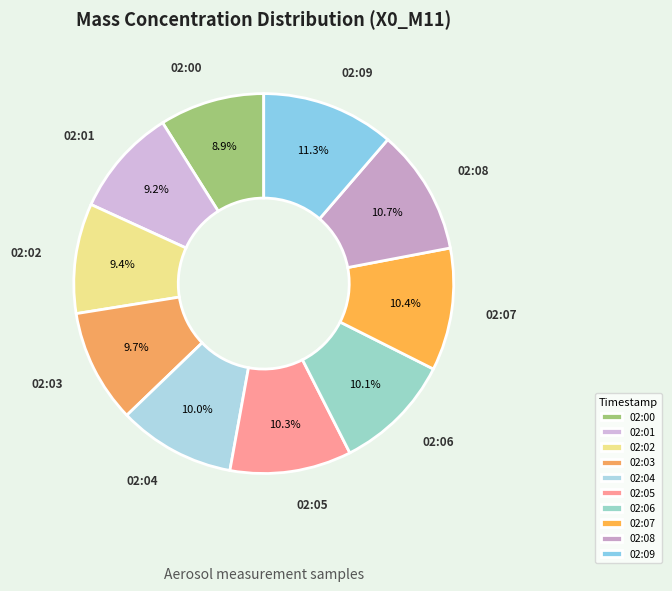

To the nearest percent, what is the combined percentage of 02:06 and 02:08?

21%